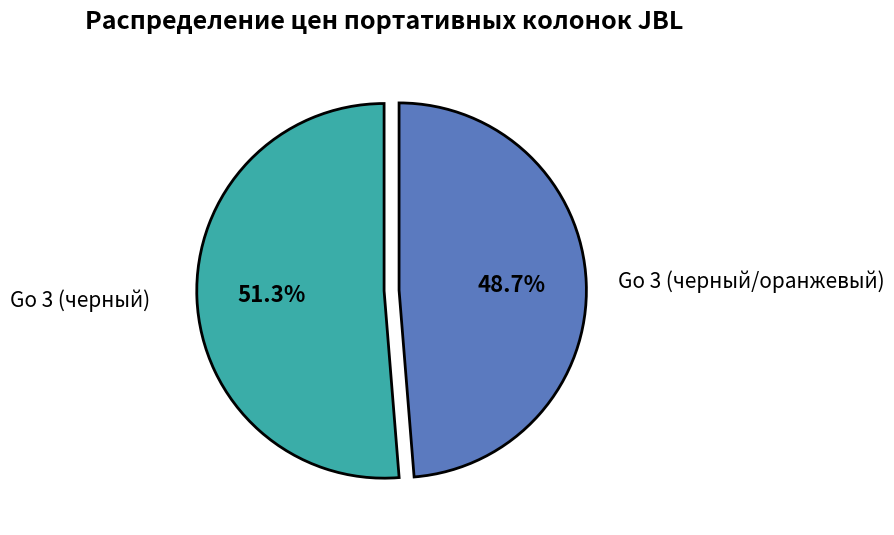

Between Go 3 (черный/оранжевый) and Go 3 (черный), which is larger?

Go 3 (черный)